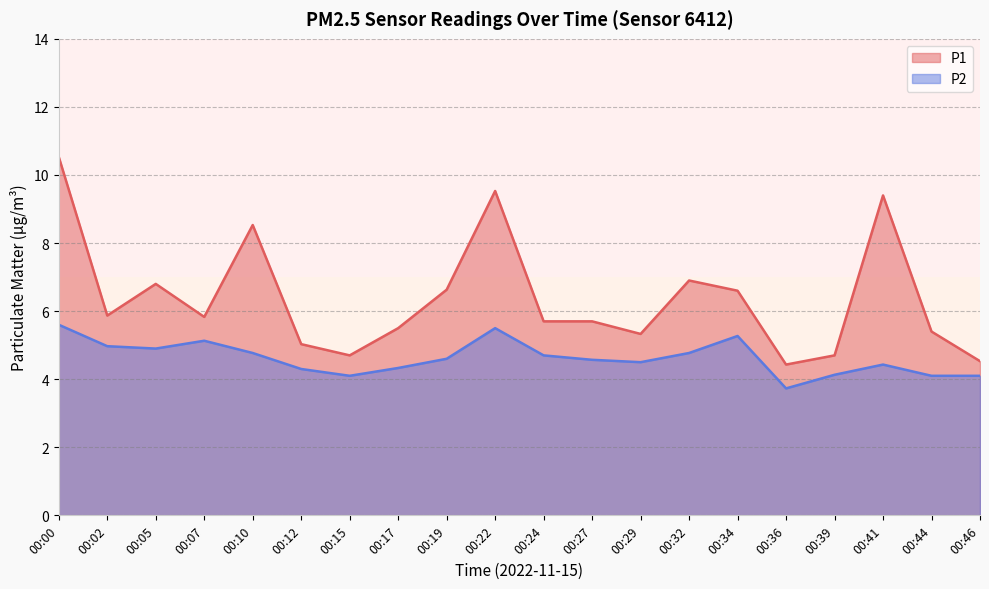

What is the spread (max minus min) of values at 00:19?

2.0